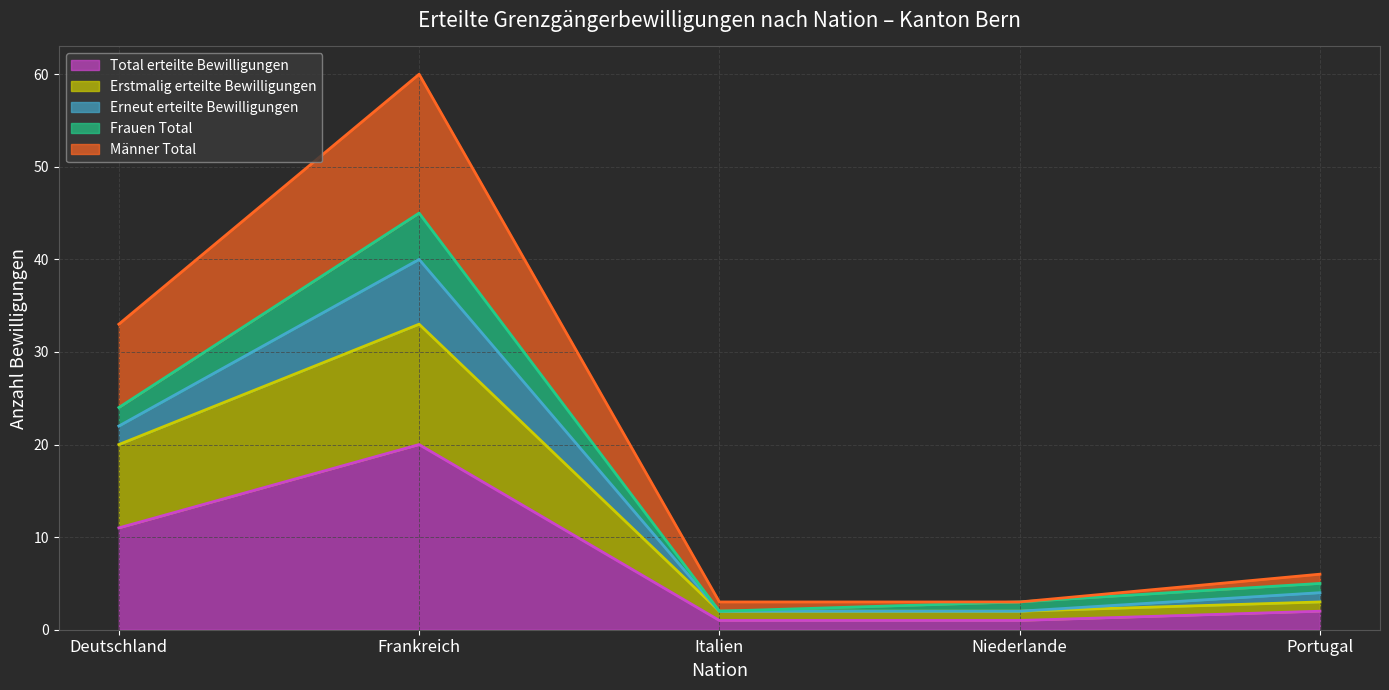

Is the value of Total erteilte Bewilligungen at Italien greater than the value of Männer Total at Portugal?

No